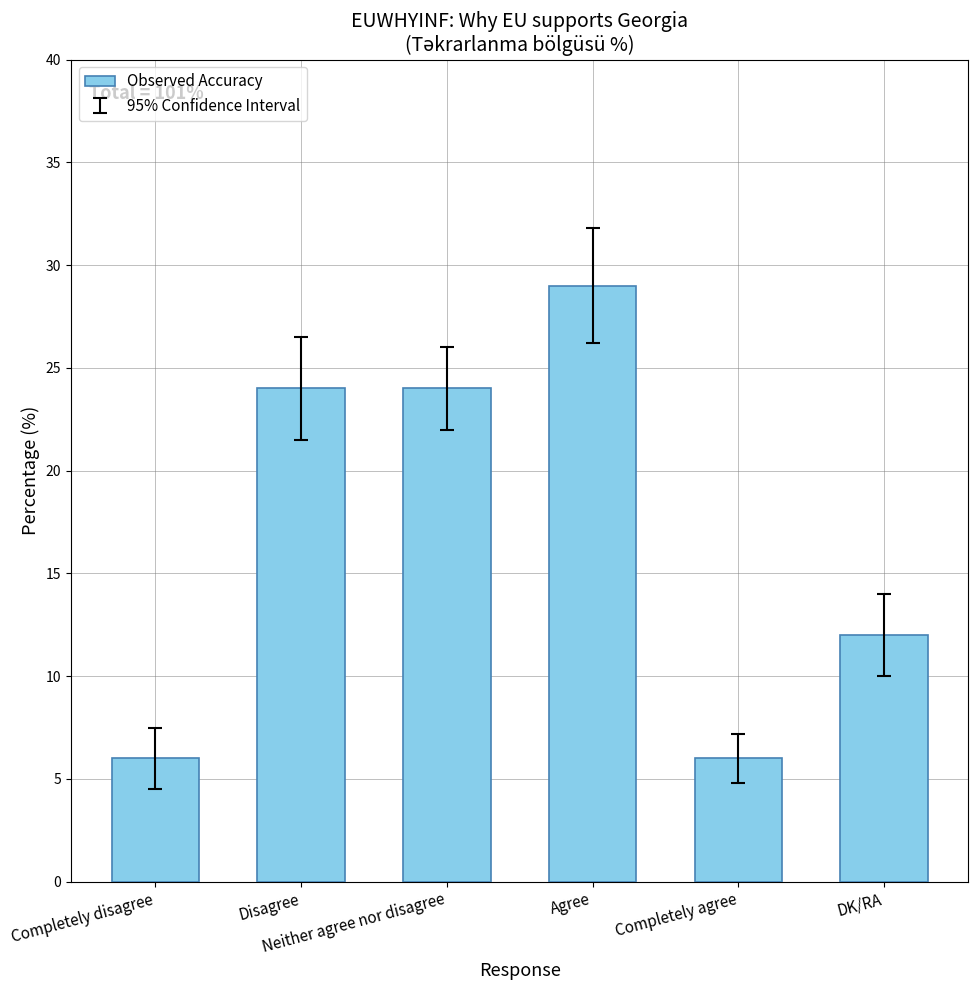

What value does the data have at DK/RA, to the nearest 10?

10